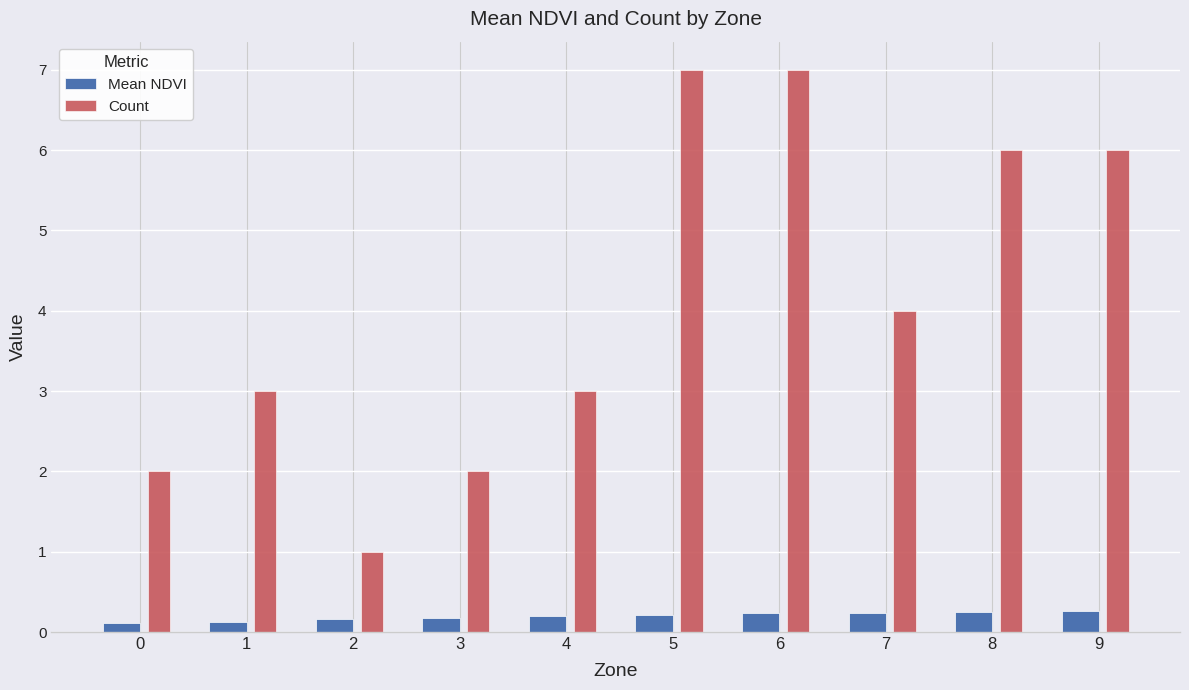

What is the average value of the Count series?

4.1